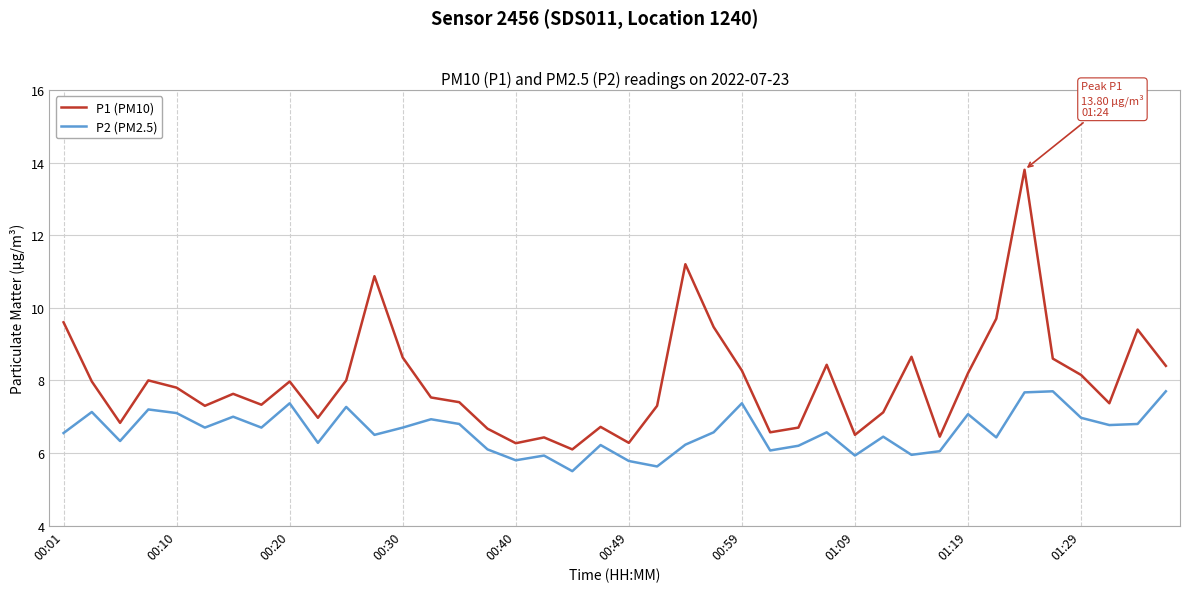

What is the average value of the P1 (PM10) series?

8.0